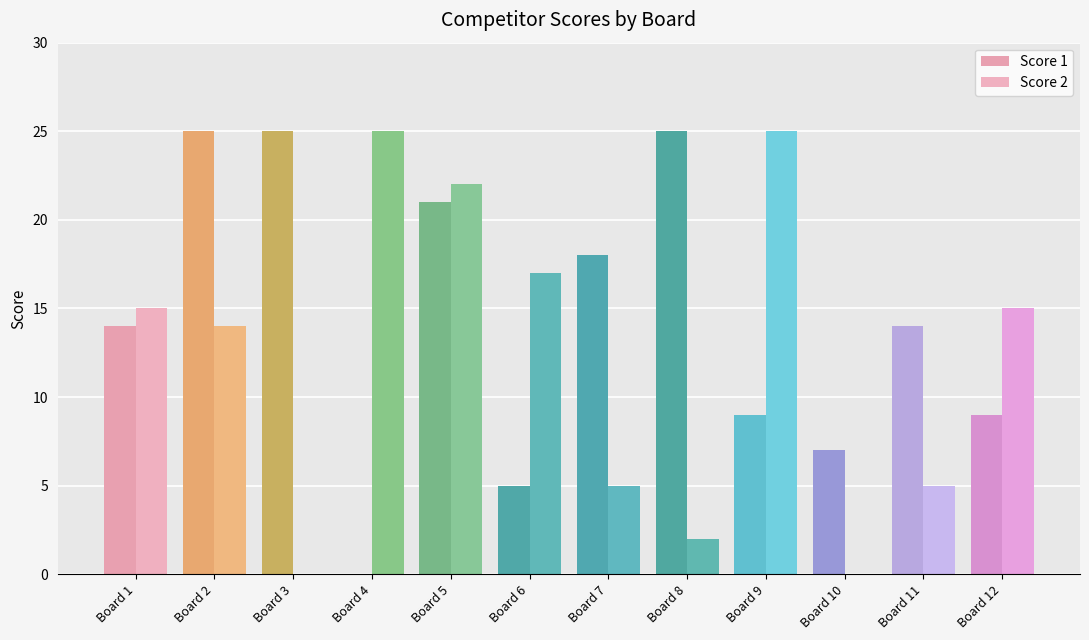

What is the difference between the Score 1 values at Board 10 and Board 7?

11